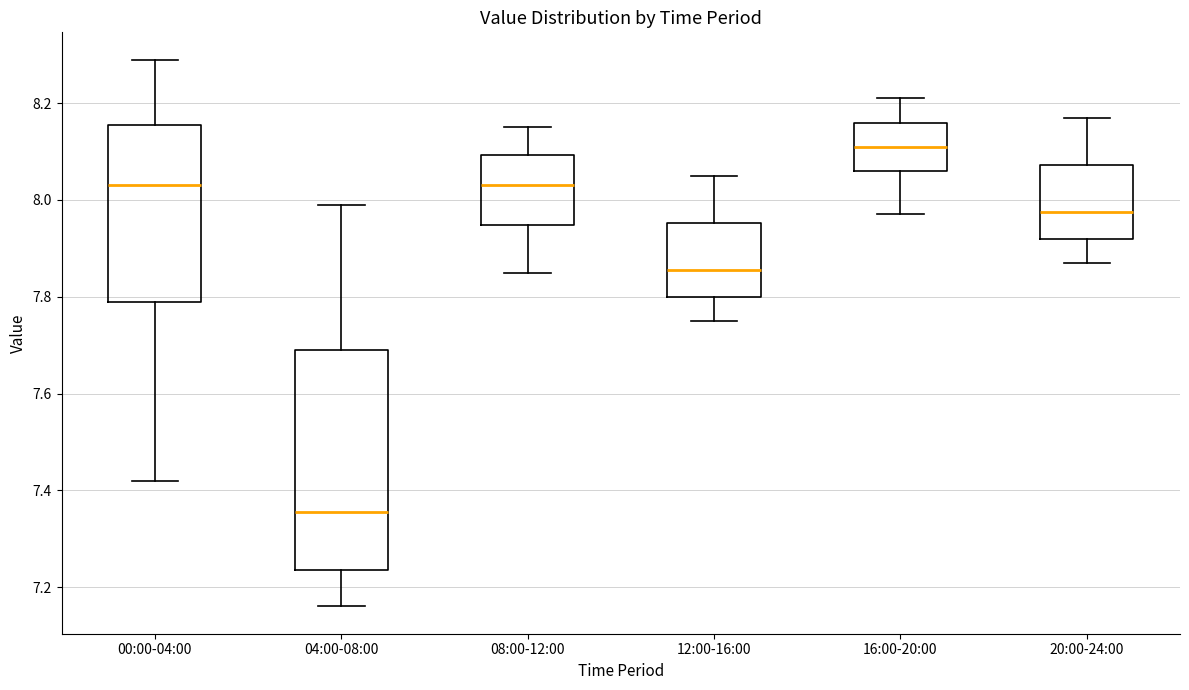

Which box is the tallest, from its lower edge to its upper edge?

04:00-08:00